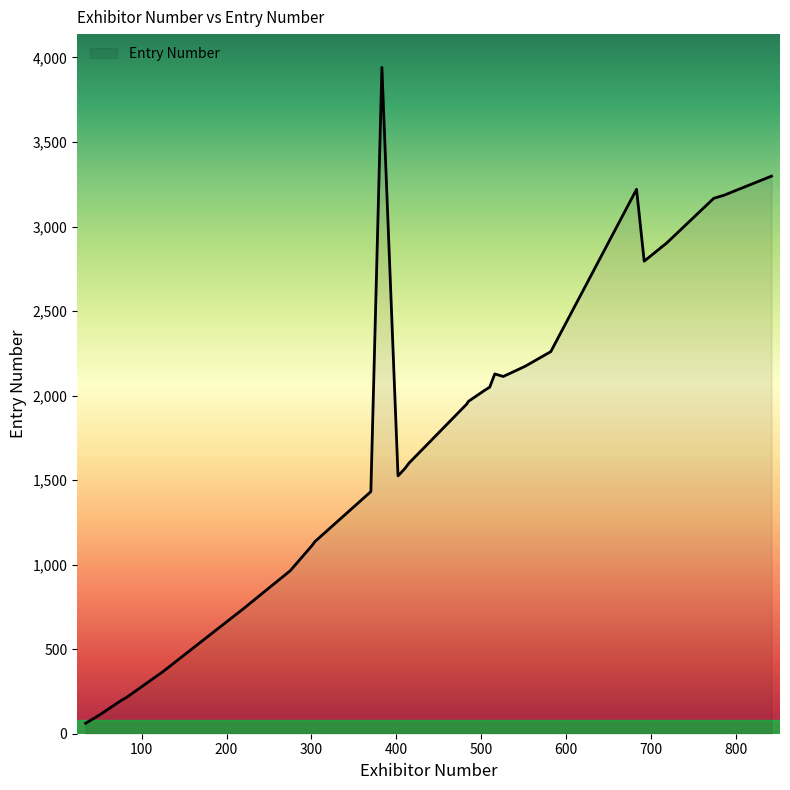

What is the sum of the values at 402 and 220?

2265